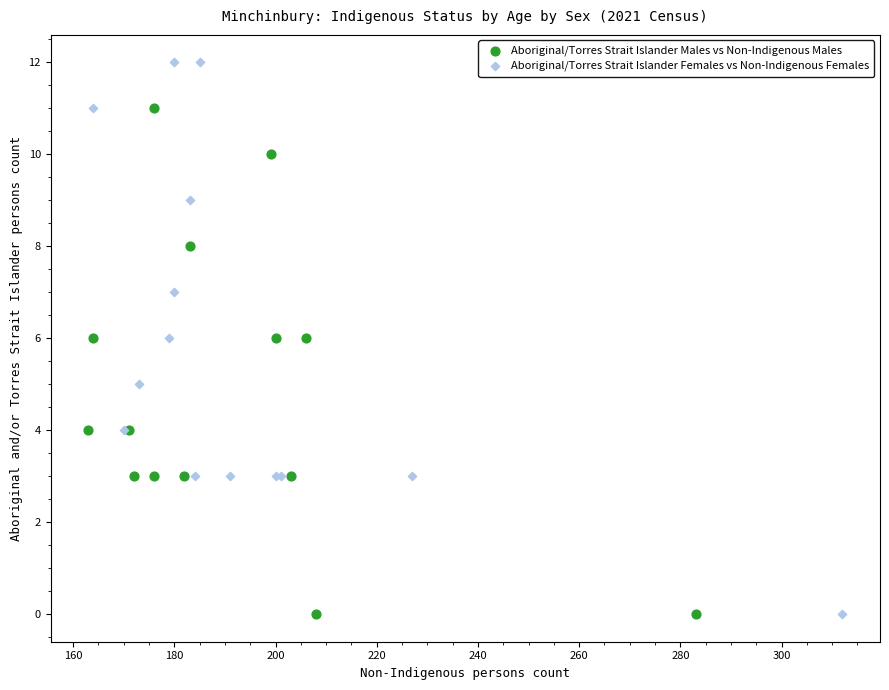

Which series has the widest spread of Y values?

Aboriginal/Torres Strait Islander Females vs Non-Indigenous Females